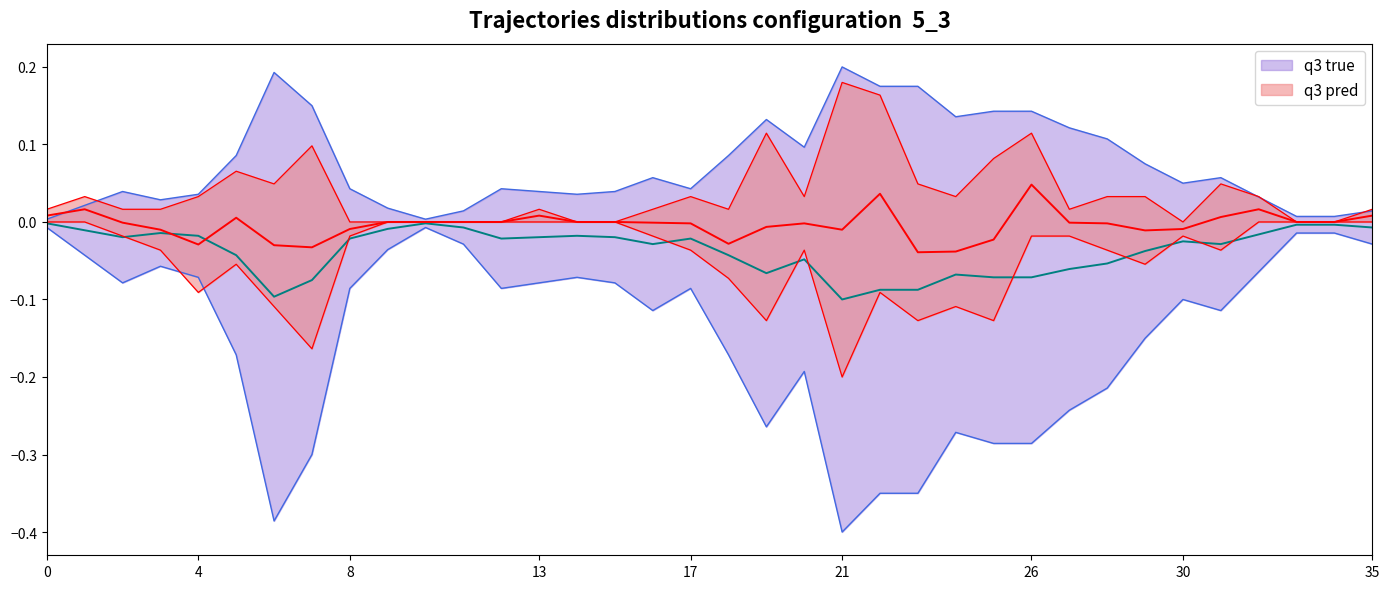

What is the minimum value for q3 true?

-0.1